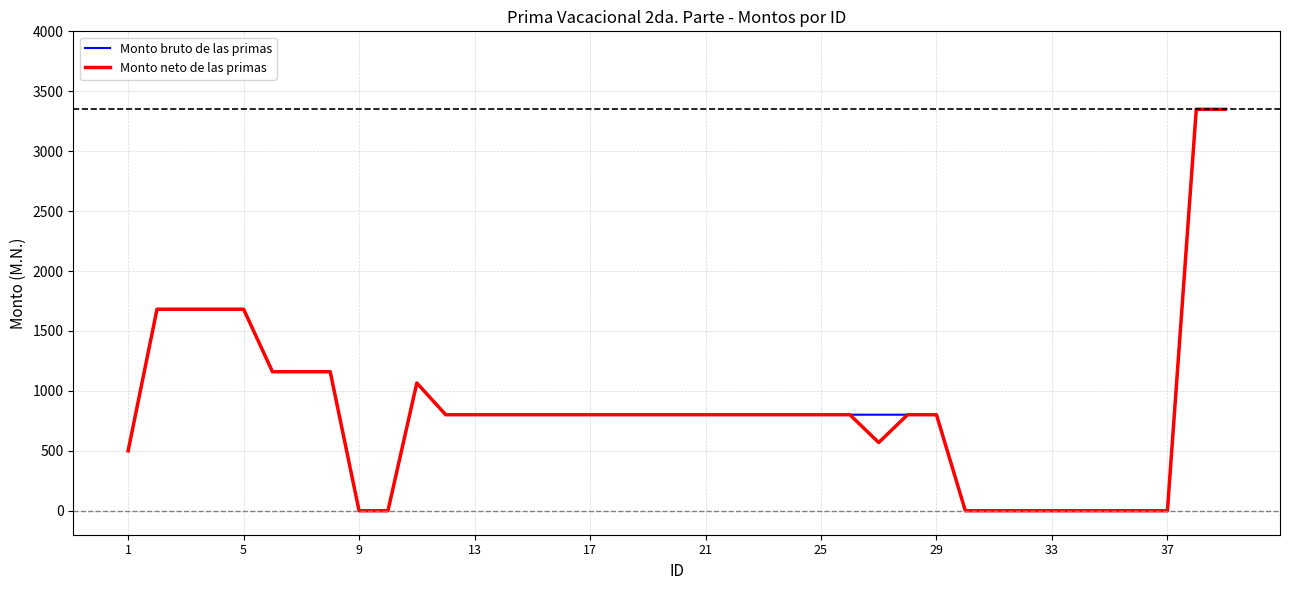

Count the number of categories in the chart.

39